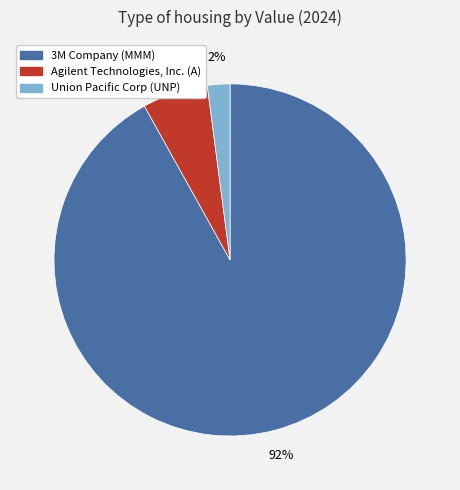

Does Agilent Technologies, Inc. (A) represent more than half of the total?

No